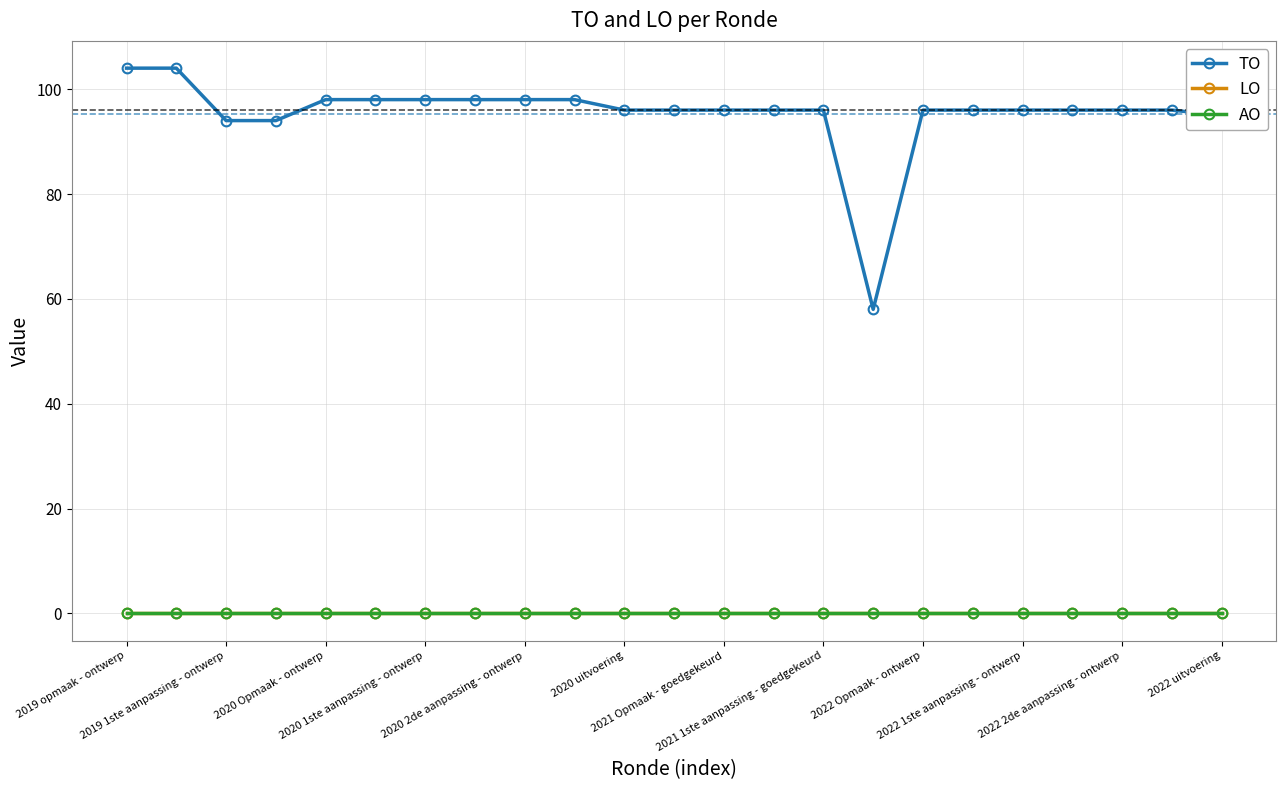

Is this an area chart (filled region under the line)?

No